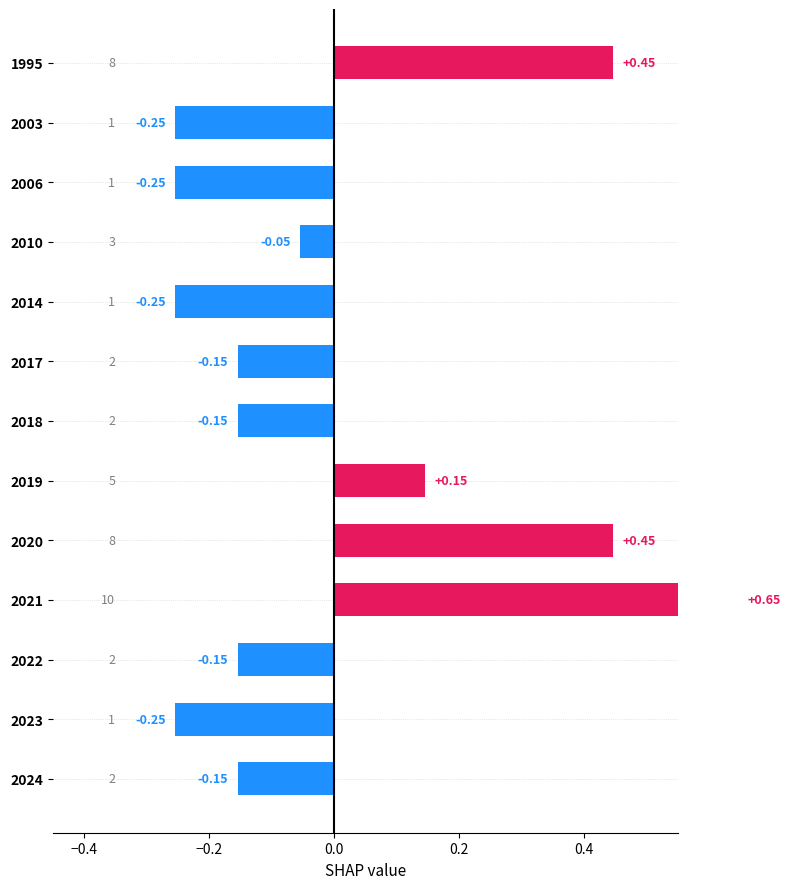

What is the minimum value shown in the chart?

-0.3